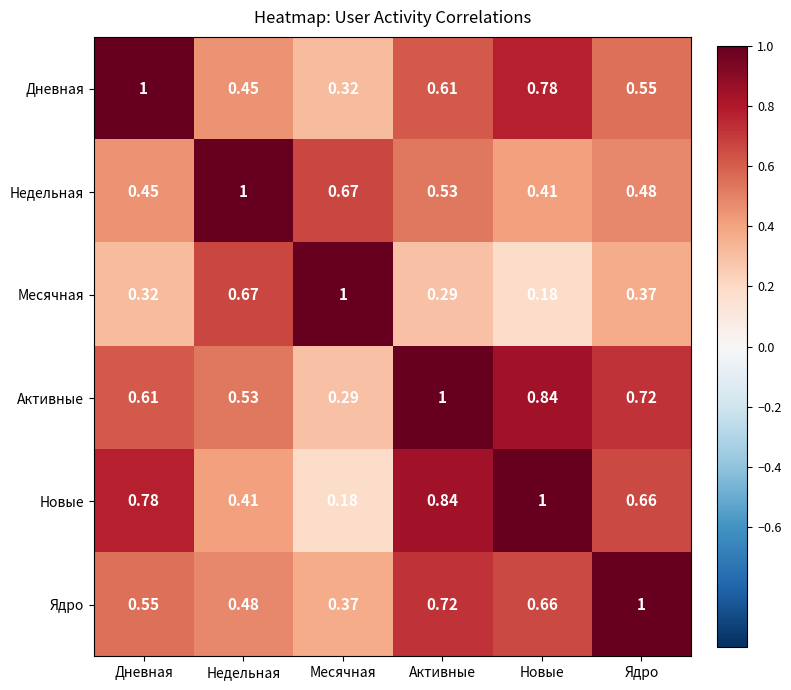

At Ядро, list the series in order from smallest to largest.

Месячная, Недельная, Дневная, Новые, Активные, Ядро